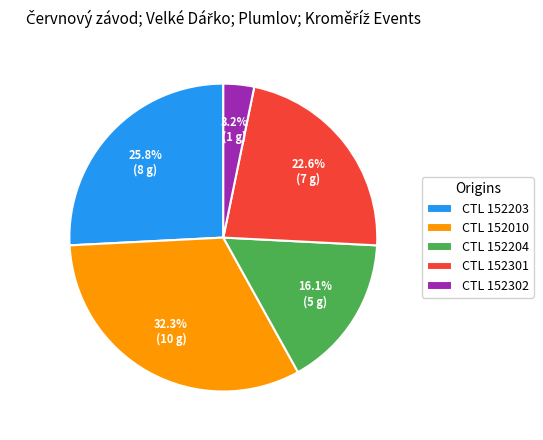

Do CTL 152302 and CTL 152203 together represent more than half of the pie?

No